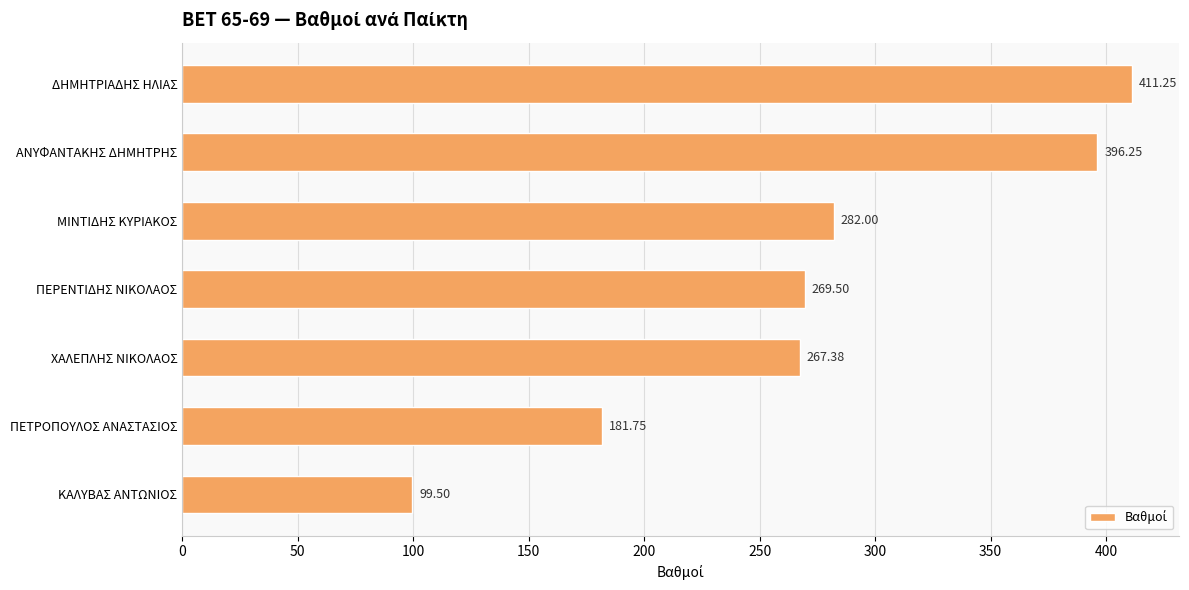

Approximately how many times larger is the value at ΧΑΛΕΠΛΗΣ ΝΙΚΟΛΑΟΣ compared to ΚΑΛΥΒΑΣ ΑΝΤΩΝΙΟΣ?

2.7